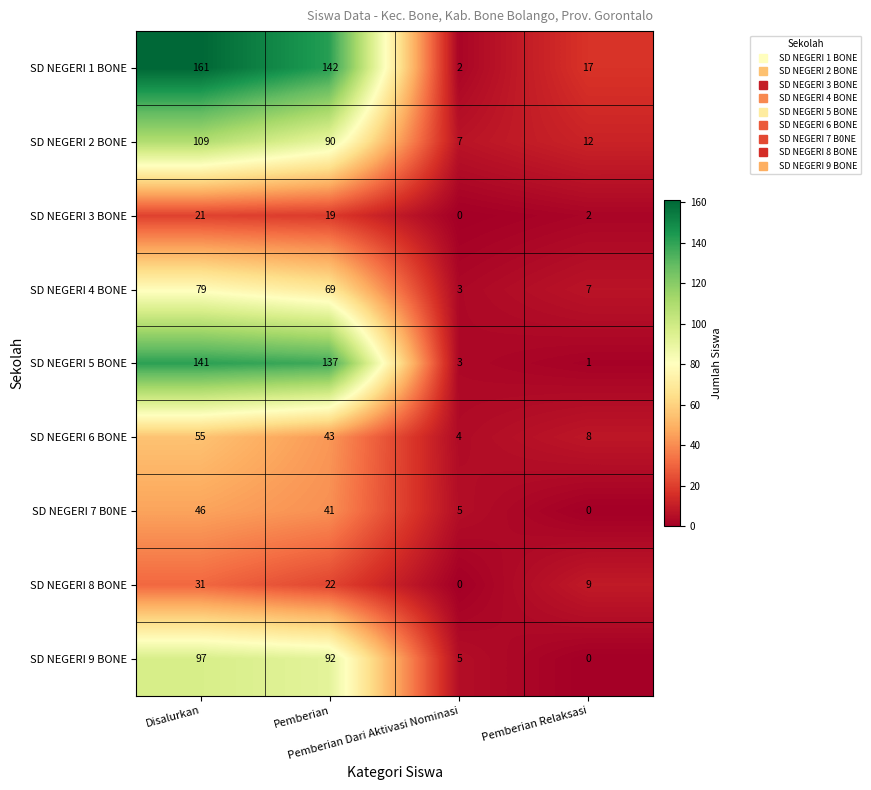

Which series changed the most between Pemberian and Pemberian Relaksasi?

SD NEGERI 5 BONE